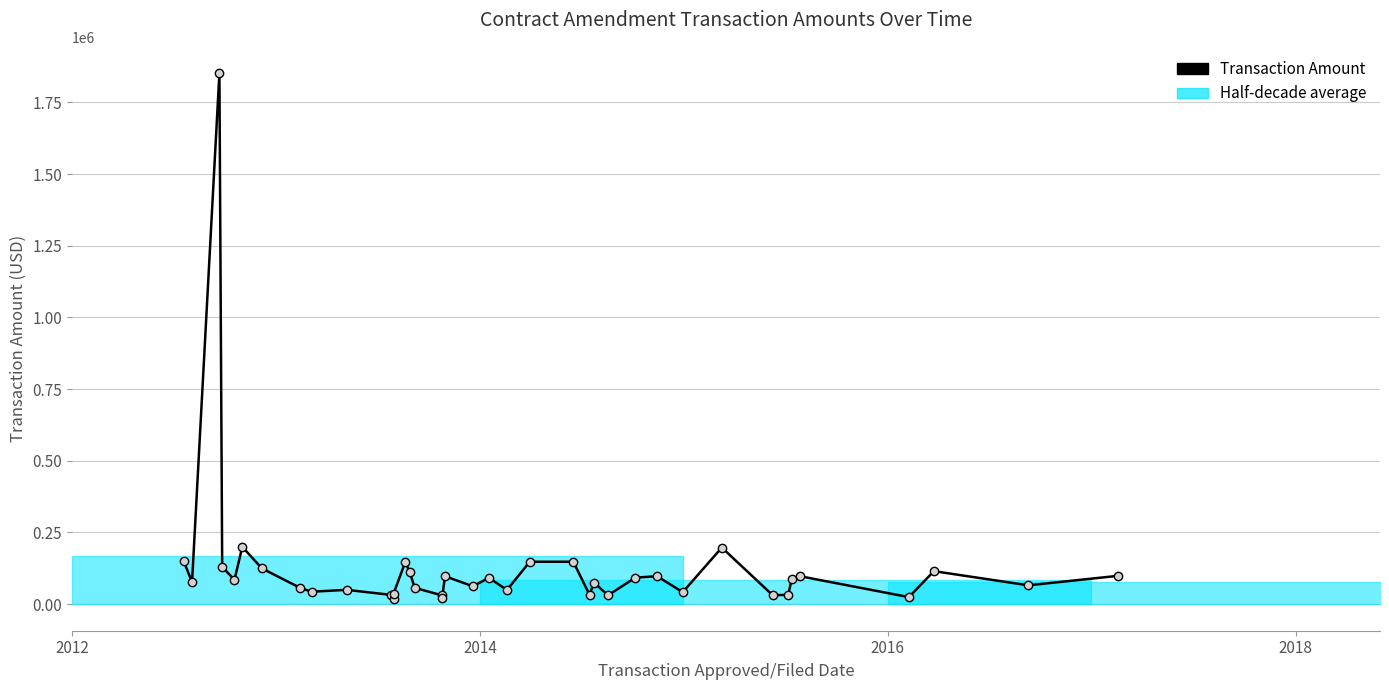

How many lines are shown in the chart?

1